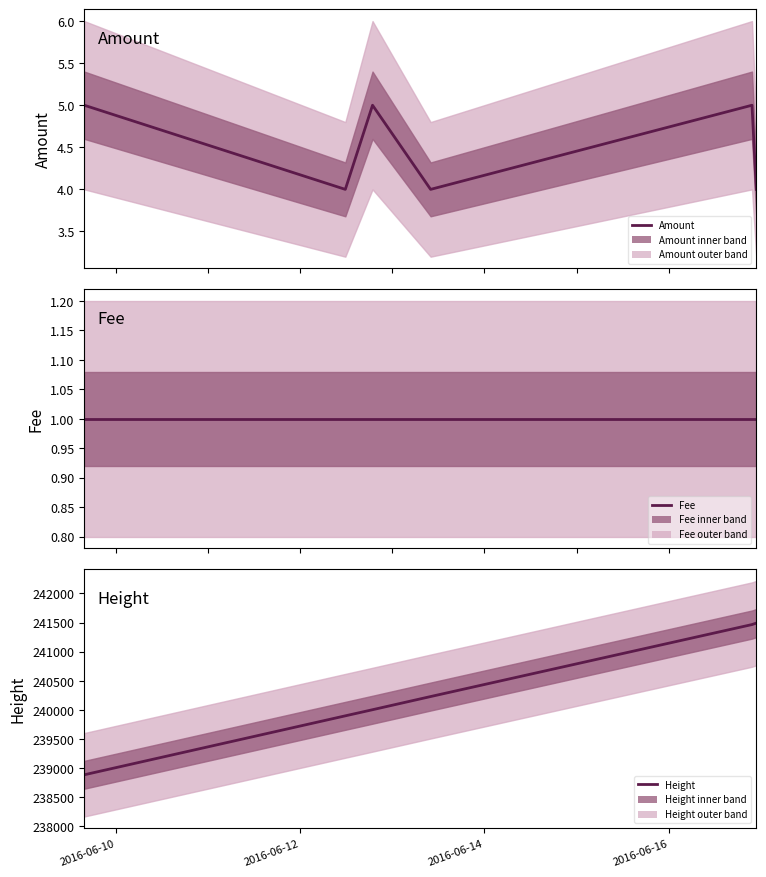

Which series has the largest range (max minus min)?

Height